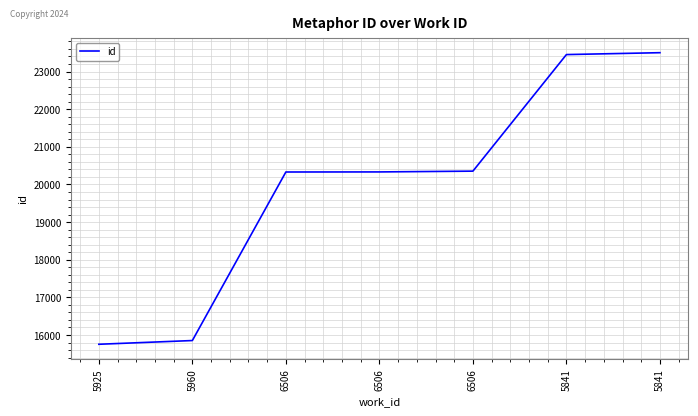

What is the value of the 6th point from the left?

23451